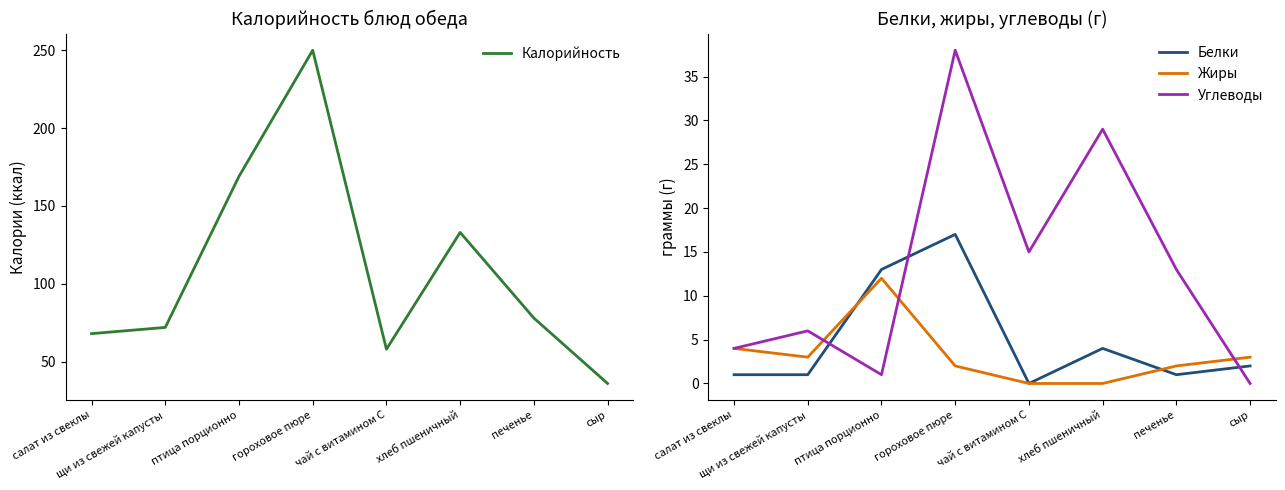

What is the sum of all Жиры values?

26